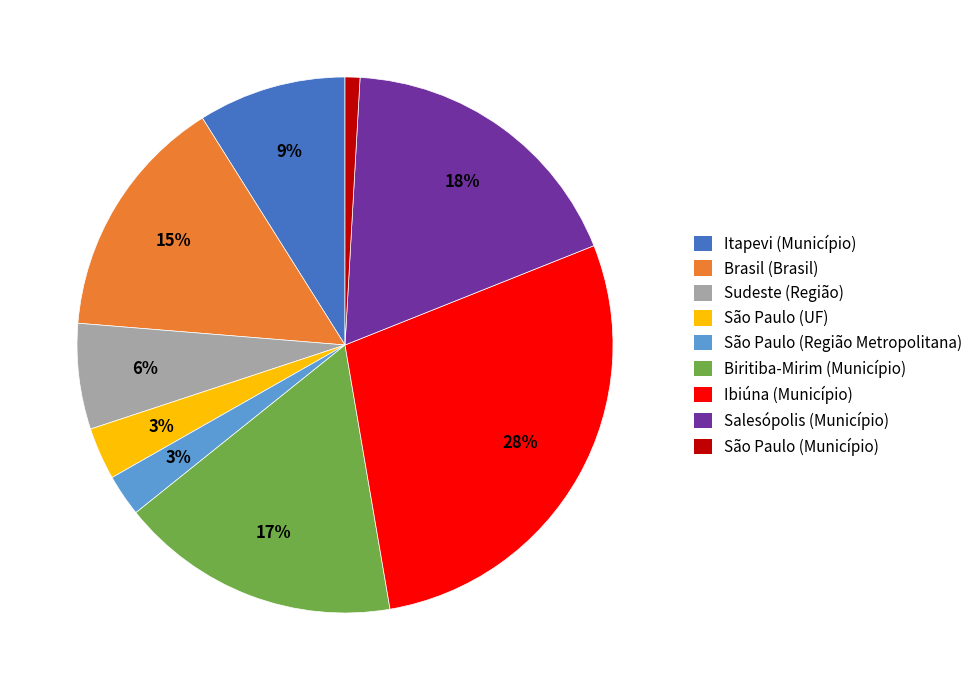

How many slices are in this pie chart?

9